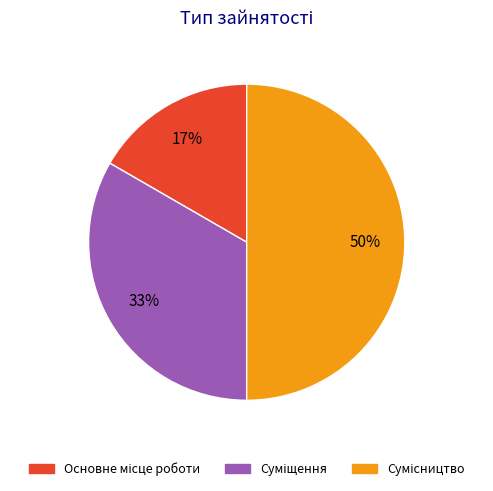

Count the number of slices in the pie.

3